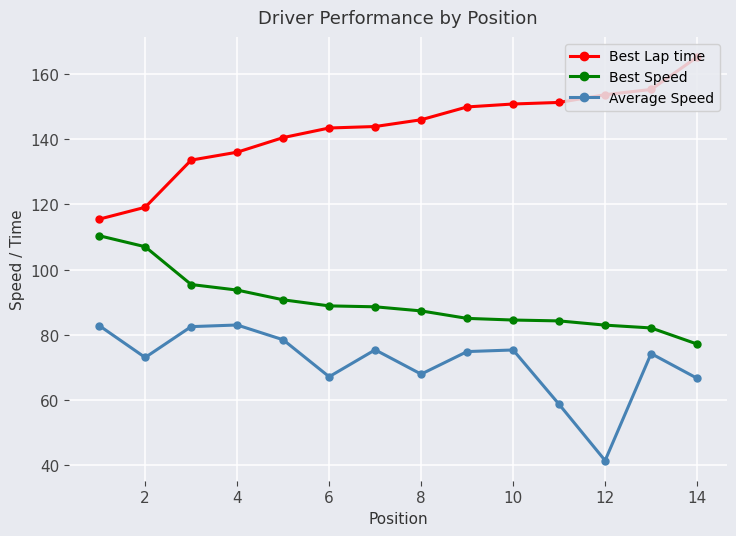

How many distinct data groups are displayed?

3